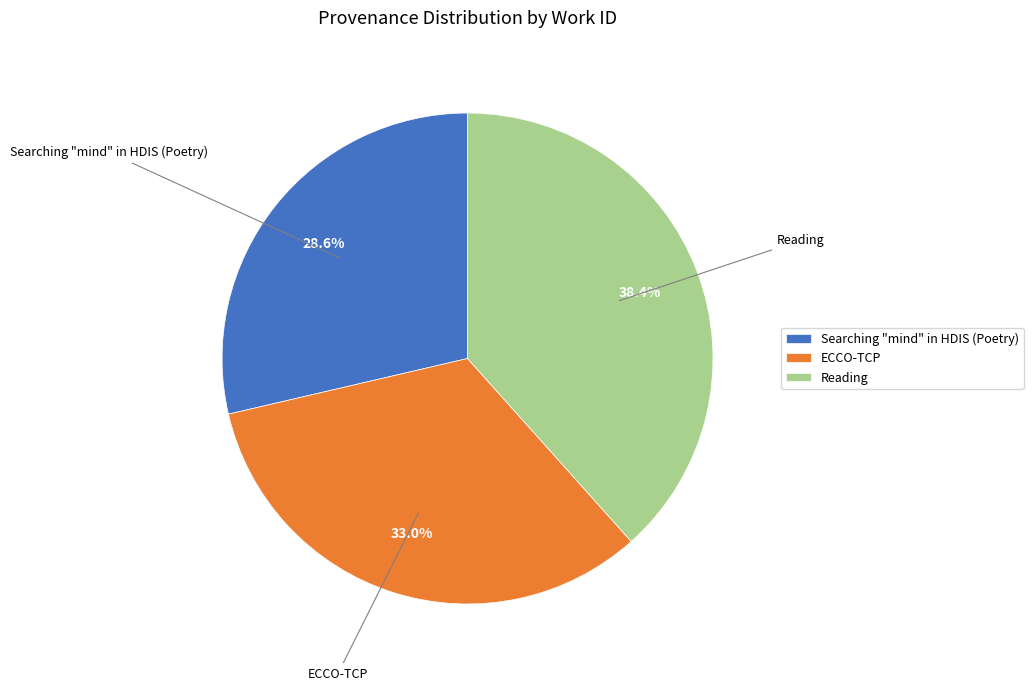

To the nearest percent, what is the difference between the ECCO-TCP and Reading slice percentages?

5%